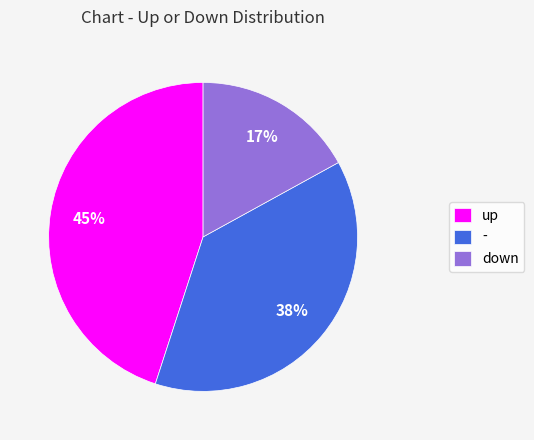

Which slice is the smallest?

down